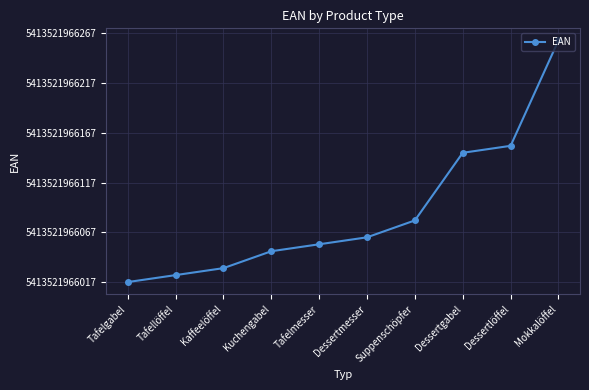

Reading left to right, what are all the values shown in this chart?

0	7	14	31	38	45	62	130	137	243